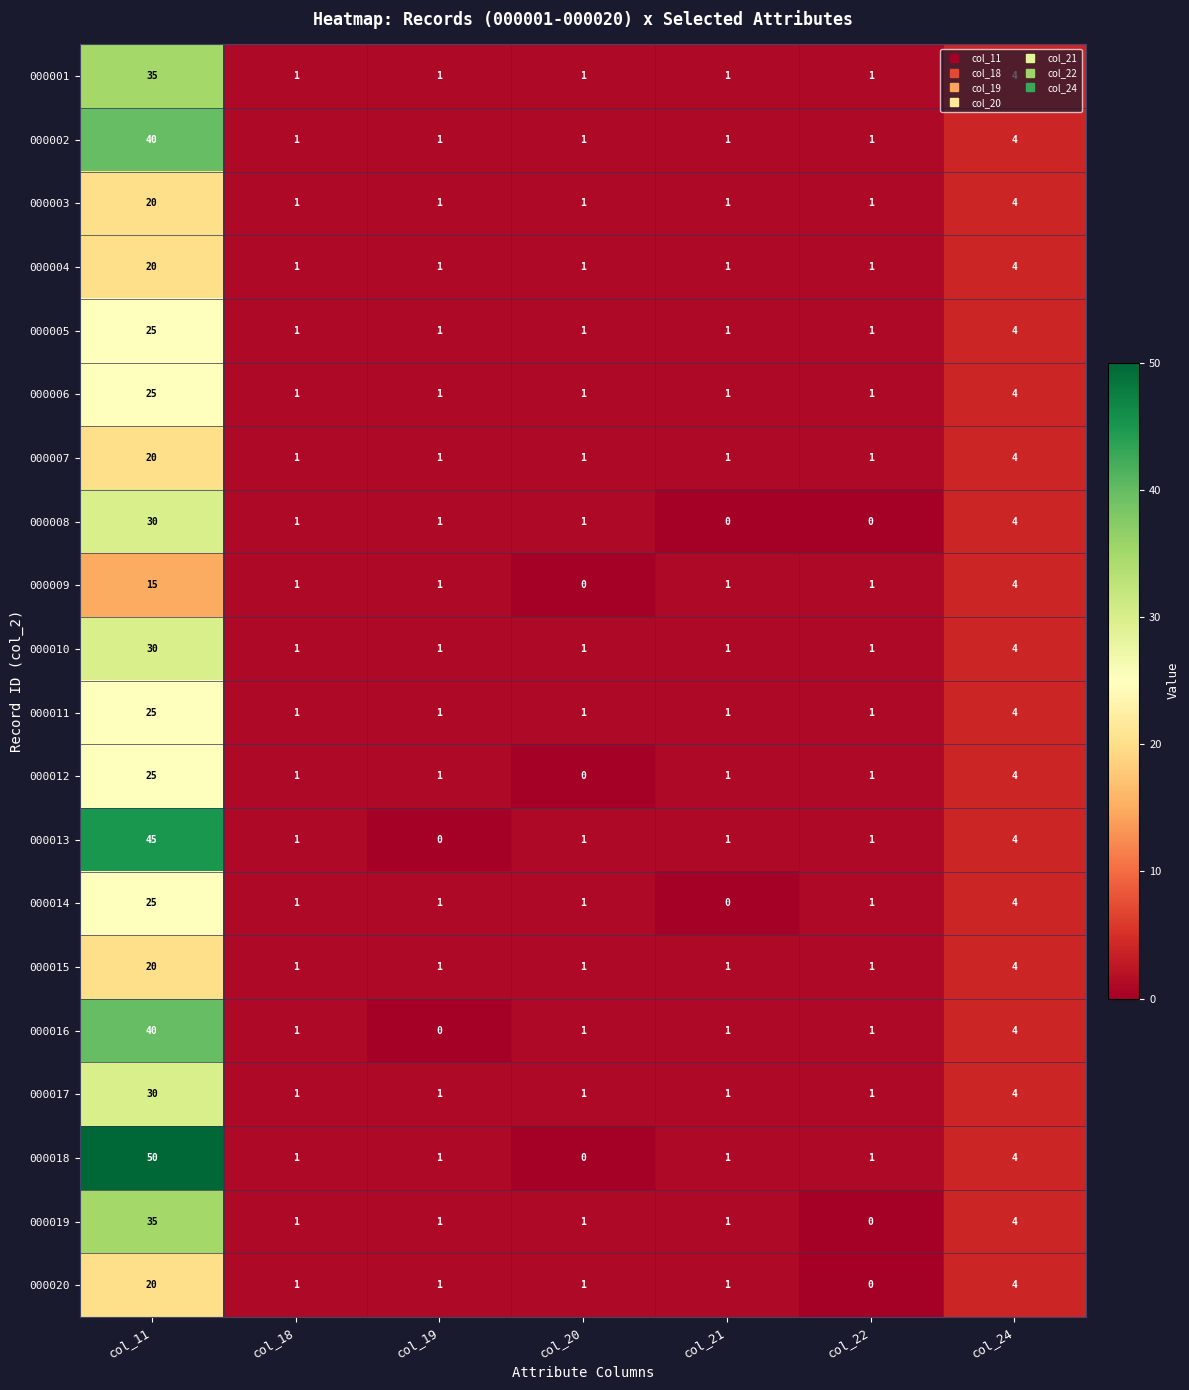

How many data points does each series have?

7